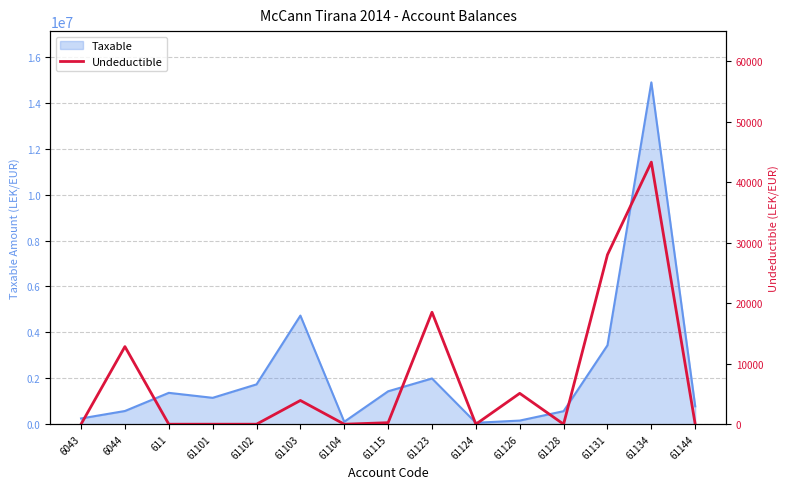

The value of Taxable at 61103 is 4731146.9. True or false?

True